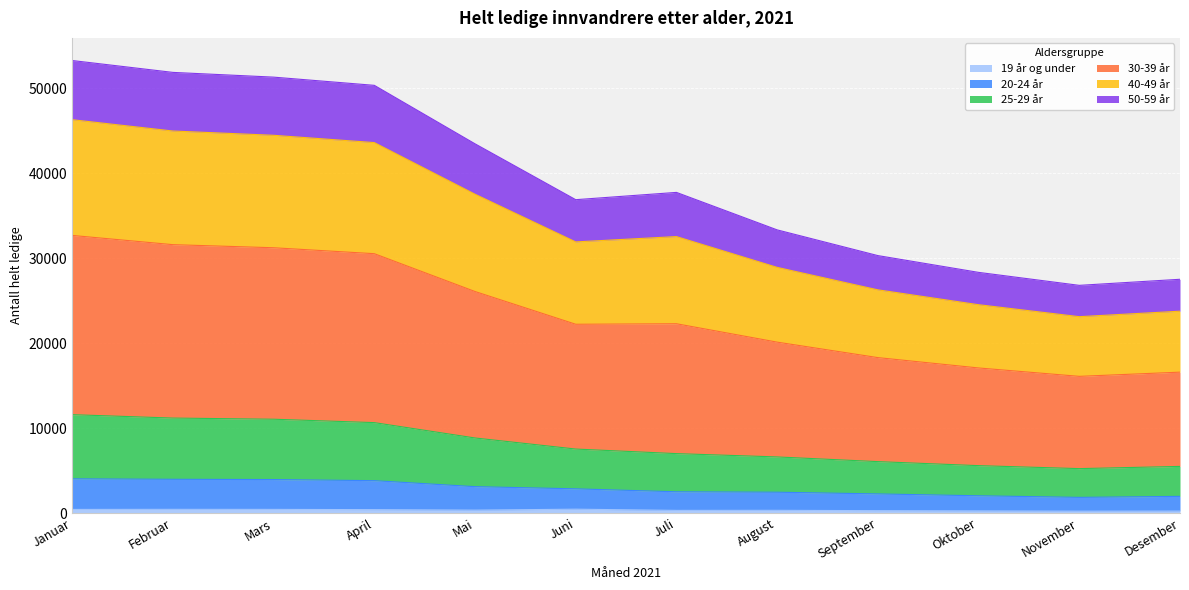

At which category is the sum across all series the highest?

Januar